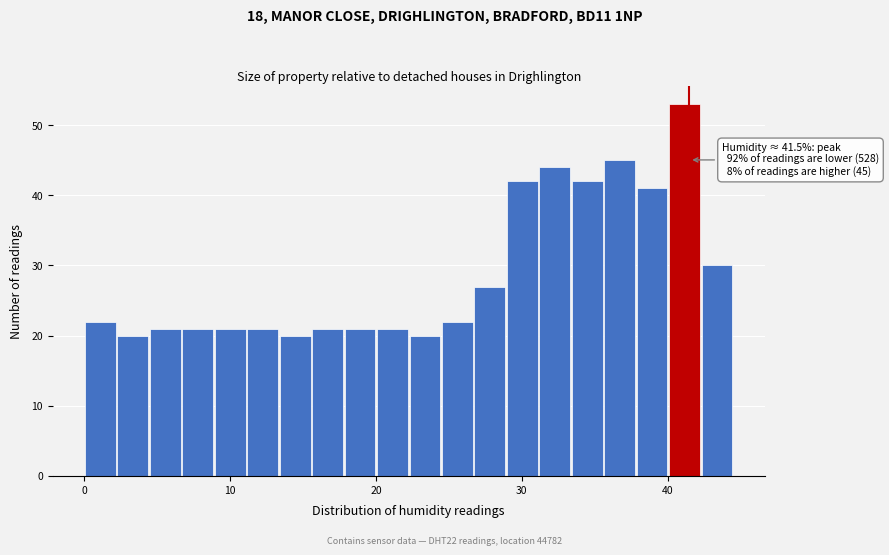

Read against the x-axis, roughly where is the centre of the tallest bar?

41